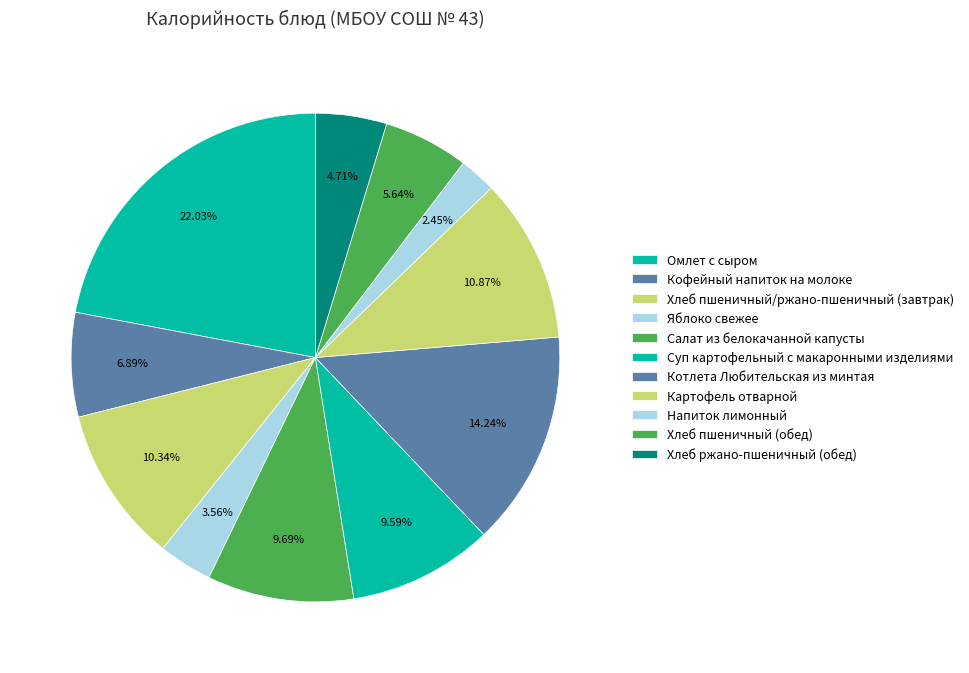

What percentage is the Хлеб ржано-пшеничный (обед) slice, to the nearest percent?

5%